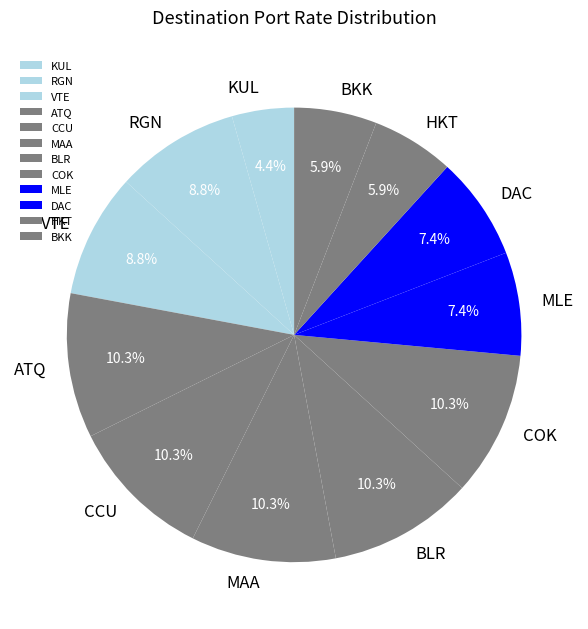

To the nearest percent, what is the average slice percentage?

8%